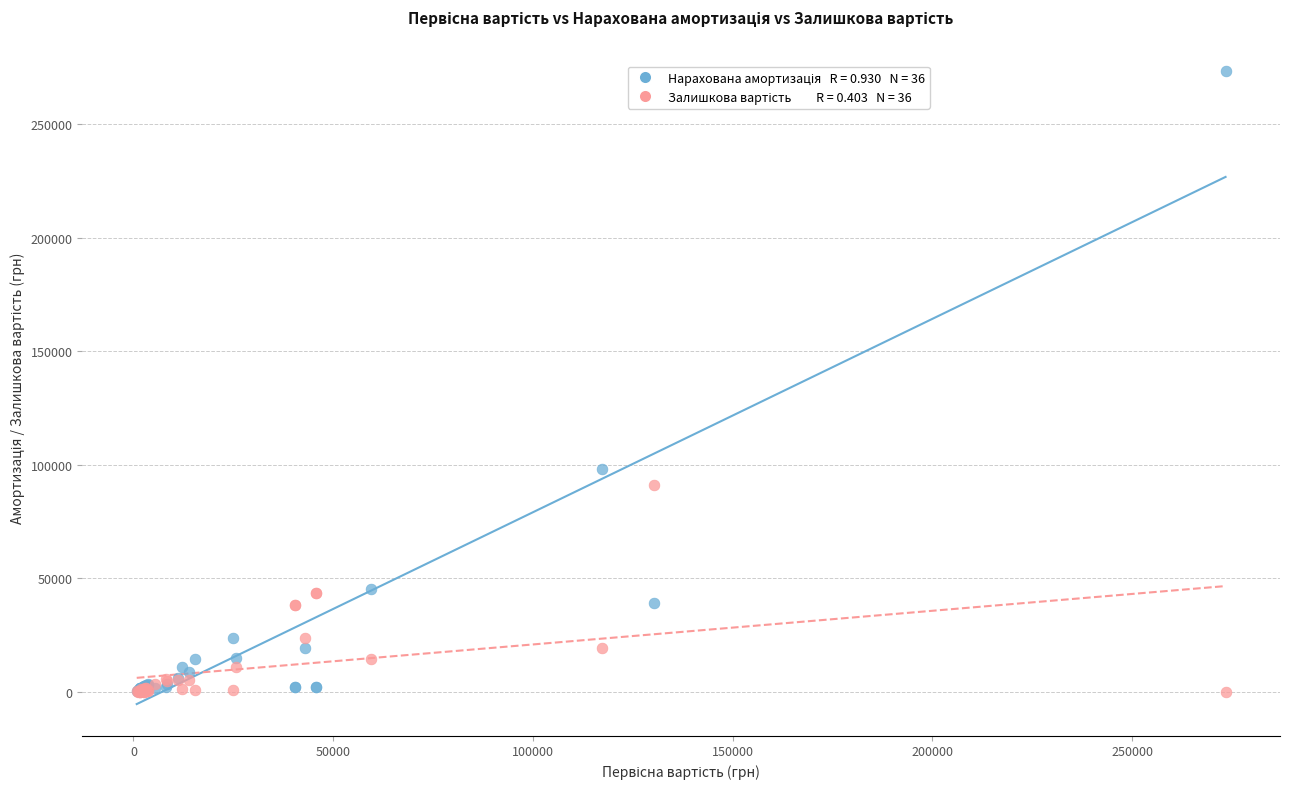

Across all series, what Y value is closest to 136681?

98077.9